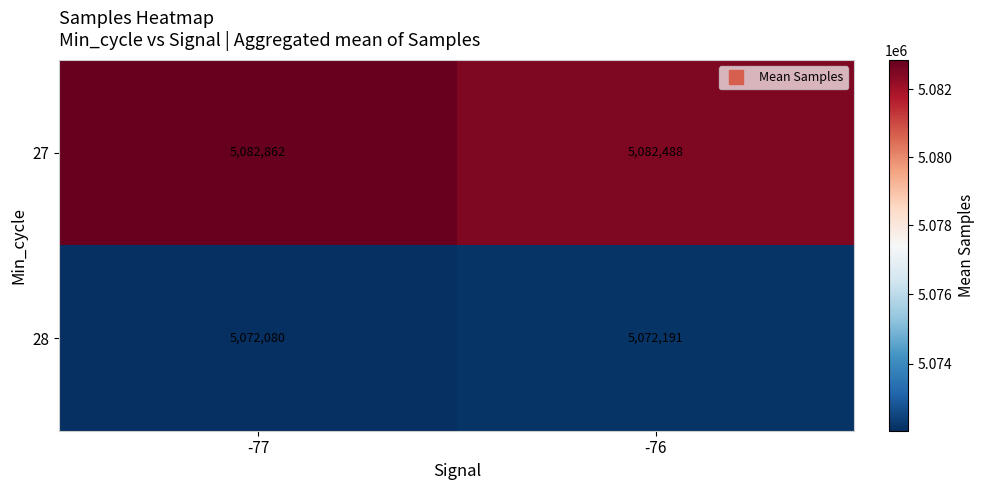

What is the average value of the 28 series?

5072136